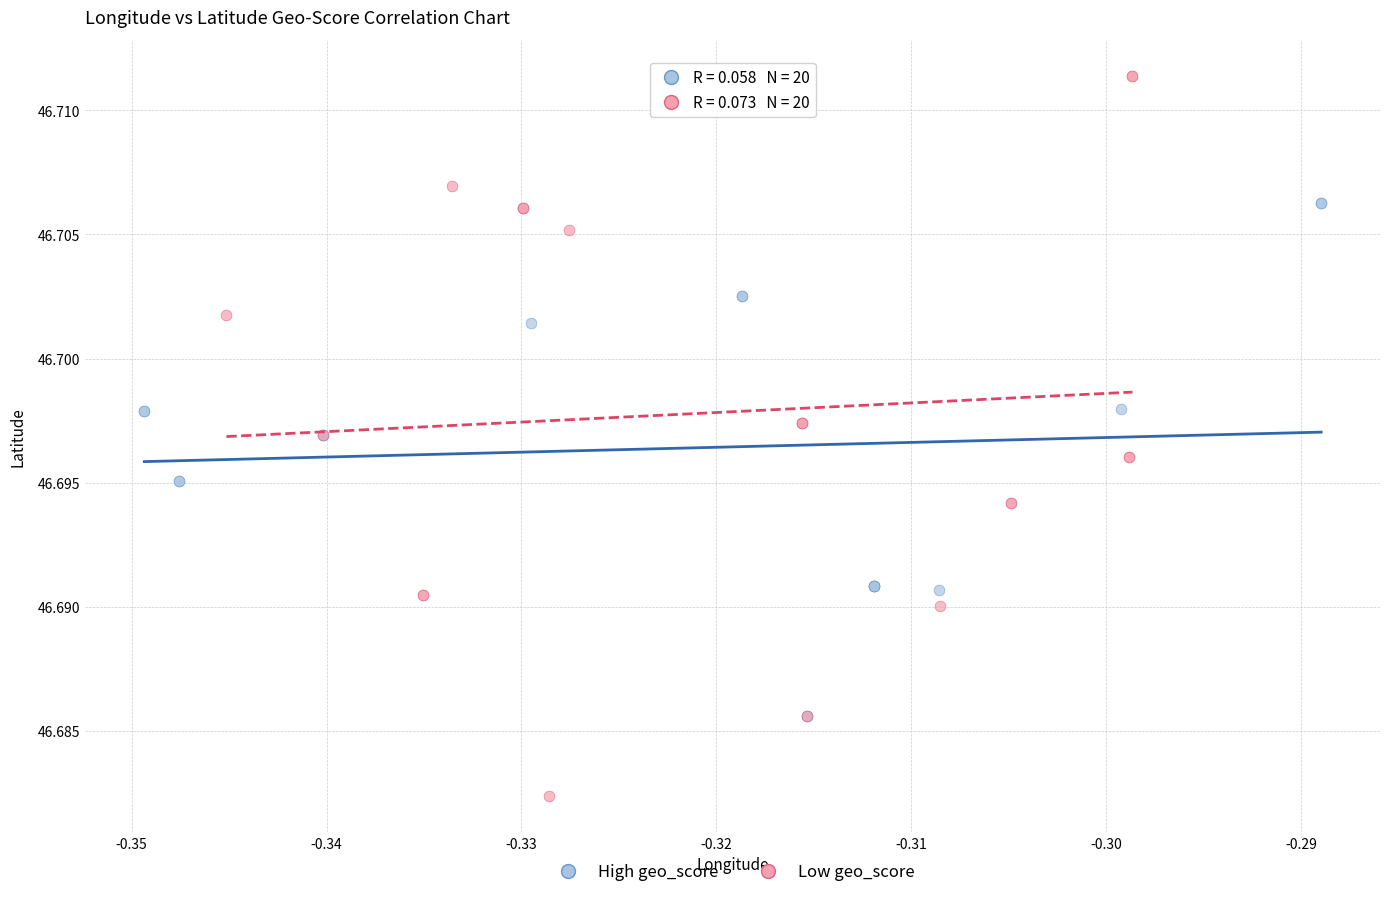

What are all the series names shown in the legend?

High geo_score, Low geo_score